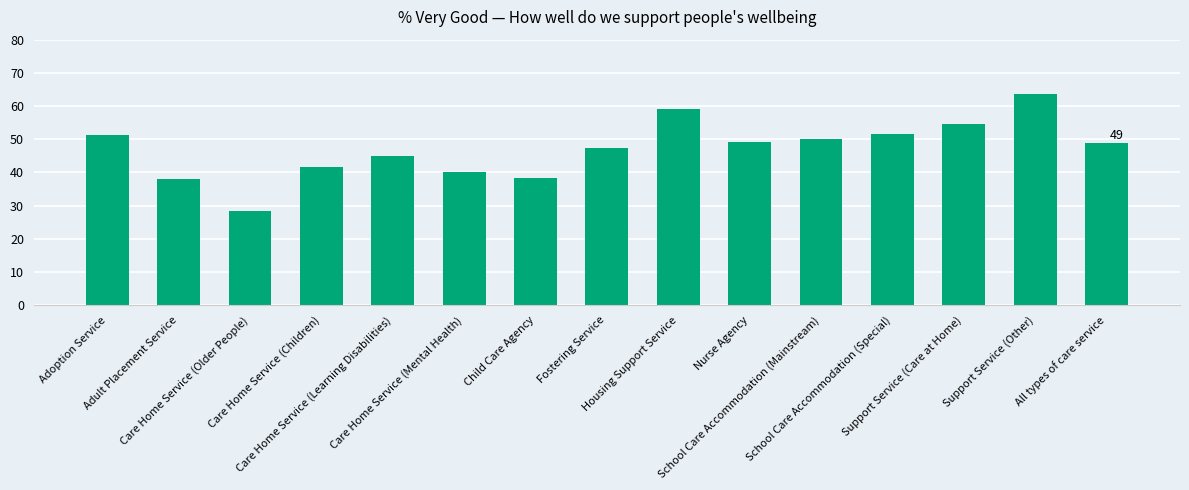

What is the sum of all values?

707.5